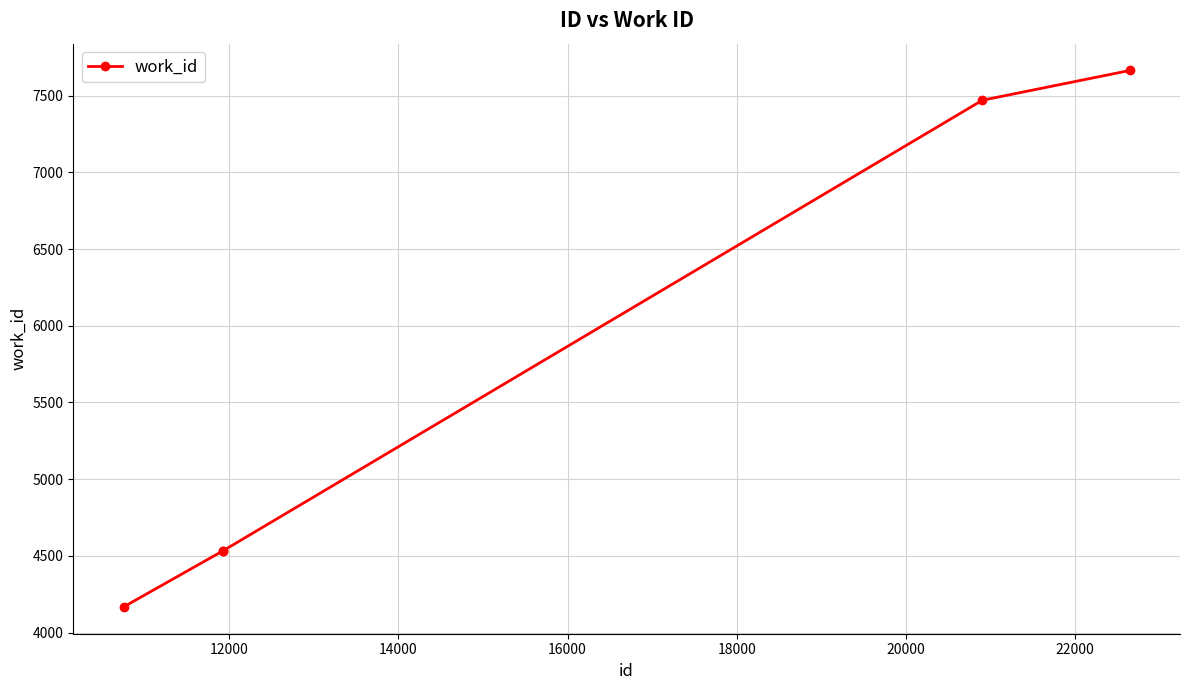

What is the minimum value shown in the chart?

4167